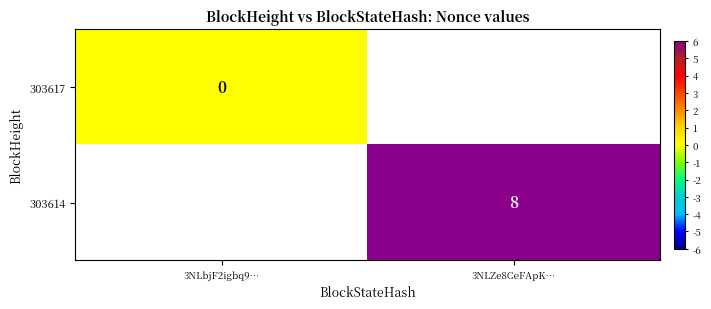

The 303614 series shows 8 at 3NLZe8CeFApK…. True or false?

True